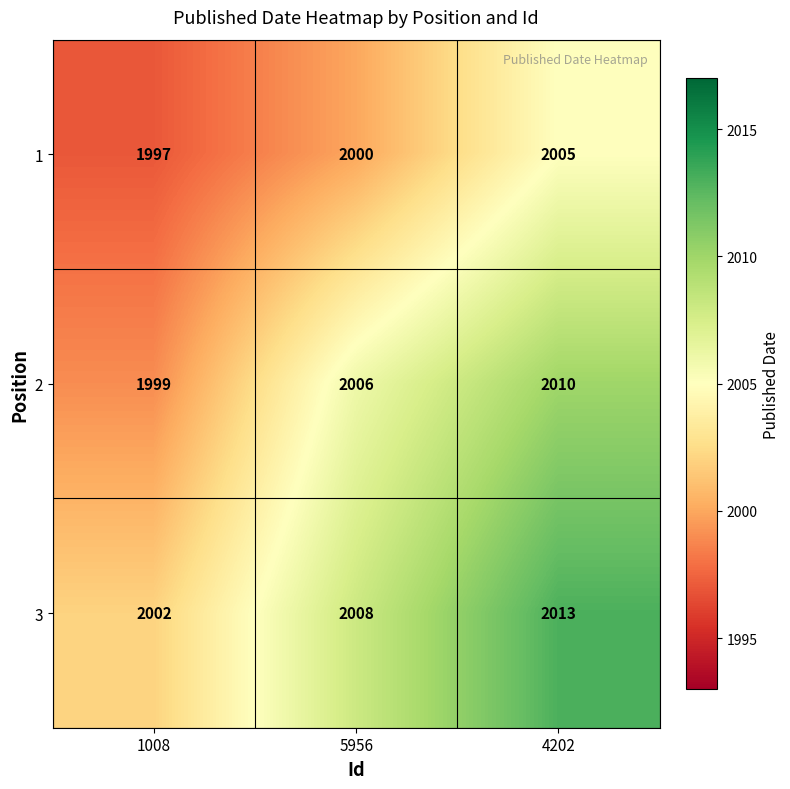

How many series are shown in this chart?

3